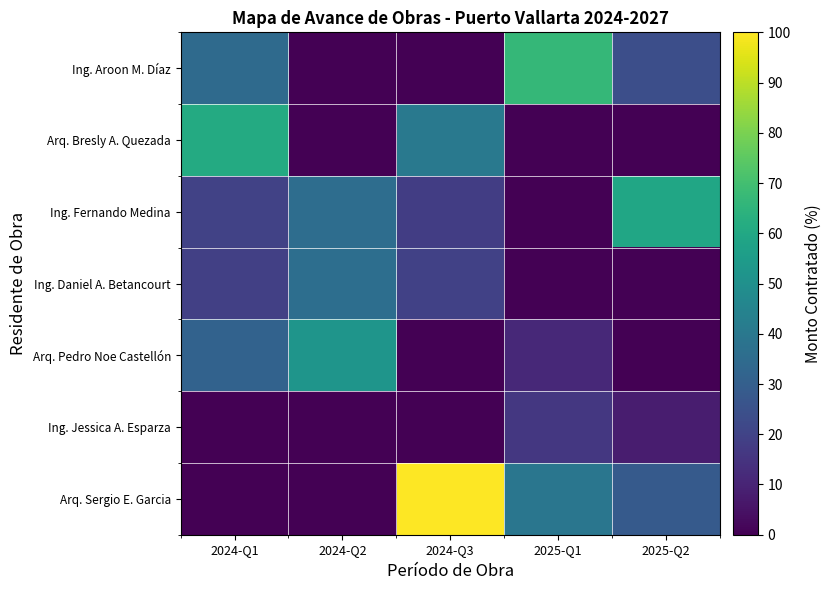

Reading left to right, what are all the values shown in this chart?

Ing. Aroon M. Díaz: 2024-Q1=34.6	2024-Q2=0.0	2024-Q3=0.0	2025-Q1=66.8	2025-Q2=23.9
Arq. Bresly A. Quezada: 2024-Q1=61.1	2024-Q2=0.0	2024-Q3=40.3	2025-Q1=0.0	2025-Q2=0.0
Ing. Fernando Medina: 2024-Q1=19.7	2024-Q2=35.7	2024-Q3=18.1	2025-Q1=0.0	2025-Q2=59.3
Ing. Daniel A. Betancourt: 2024-Q1=19.0	2024-Q2=36.1	2024-Q3=19.3	2025-Q1=0.0	2025-Q2=0.0
Arq. Pedro Noe Castellón: 2024-Q1=31.3	2024-Q2=52.0	2024-Q3=0.0	2025-Q1=11.5	2025-Q2=0.0
Ing. Jessica A. Esparza: 2024-Q1=0.0	2024-Q2=0.0	2024-Q3=0.0	2025-Q1=16.4	2025-Q2=8.1
Arq. Sergio E. Garcia: 2024-Q1=0.0	2024-Q2=0.0	2024-Q3=100.0	2025-Q1=39.4	2025-Q2=28.5